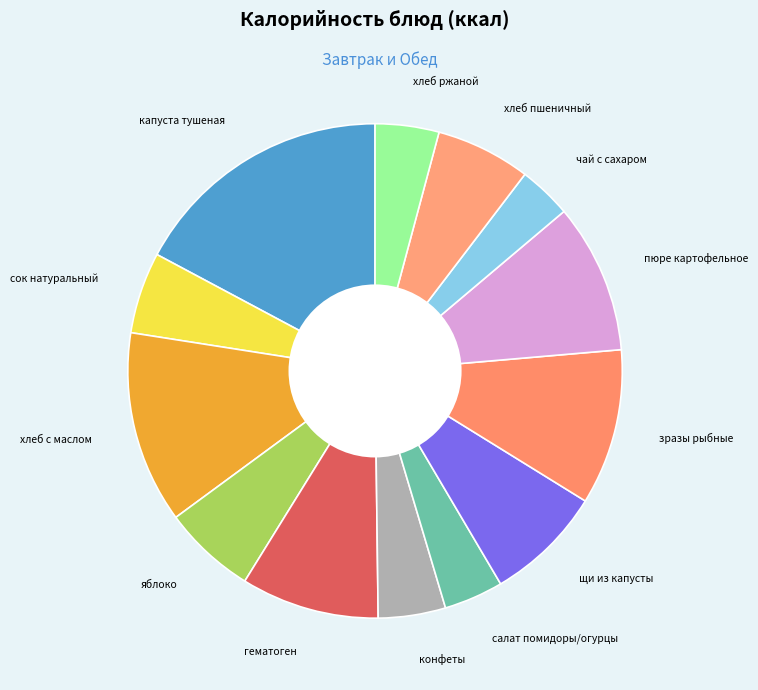

Approximately how many times larger is the value at чай с сахаром compared to щи из капусты?

0.5